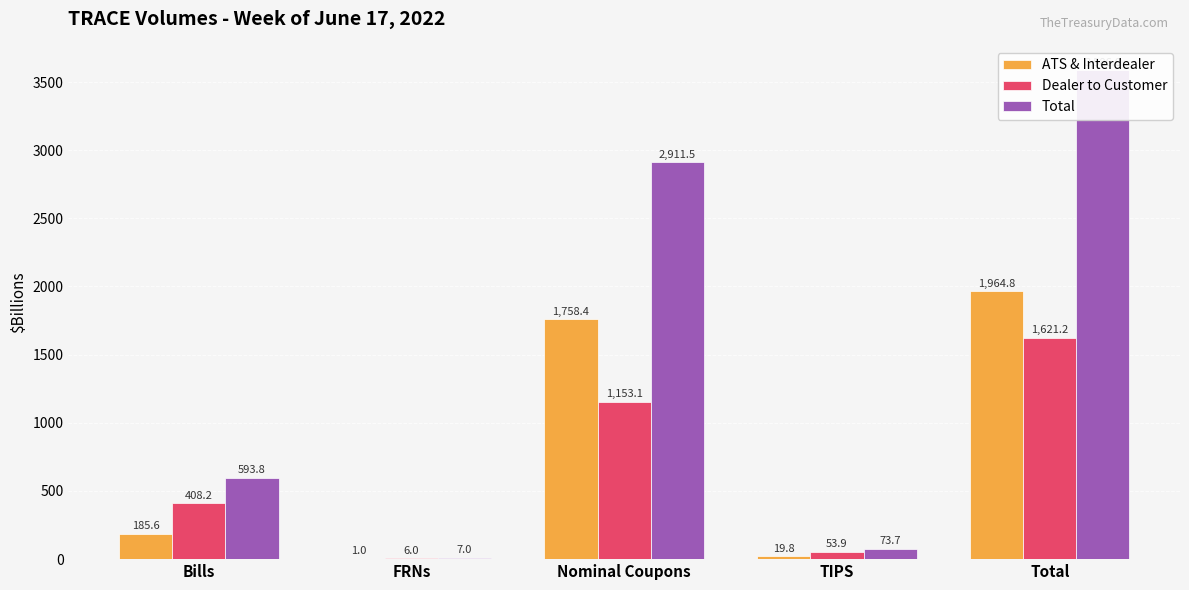

What are all the series names shown in the legend?

ATS & Interdealer, Dealer to Customer, Total